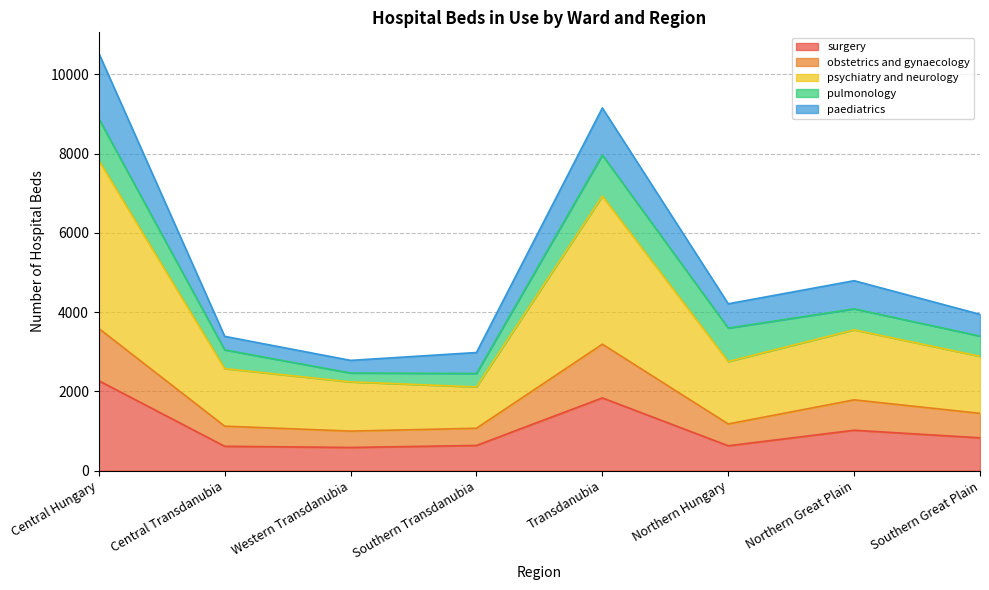

At which category does surgery reach its first local valley?

Western Transdanubia